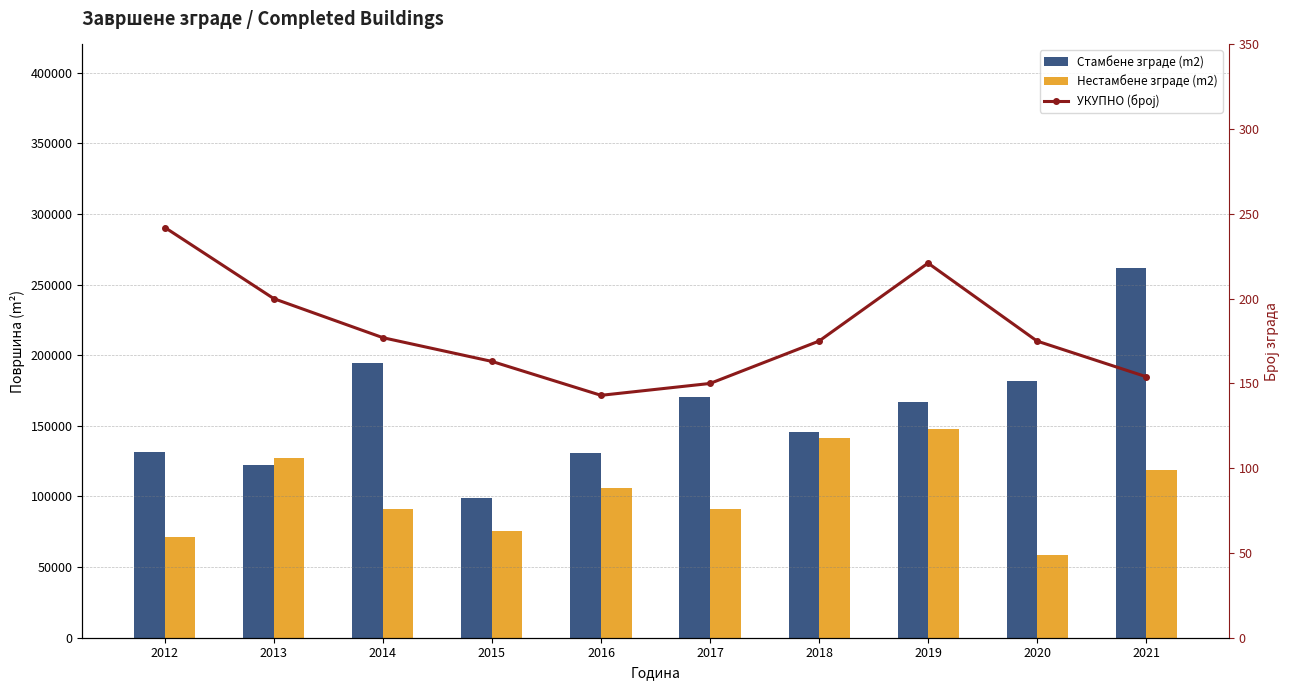

List the series in order of their peak value, lowest first.

УКУПНО (број), Нестамбене зграде (m2), Стамбене зграде (m2)